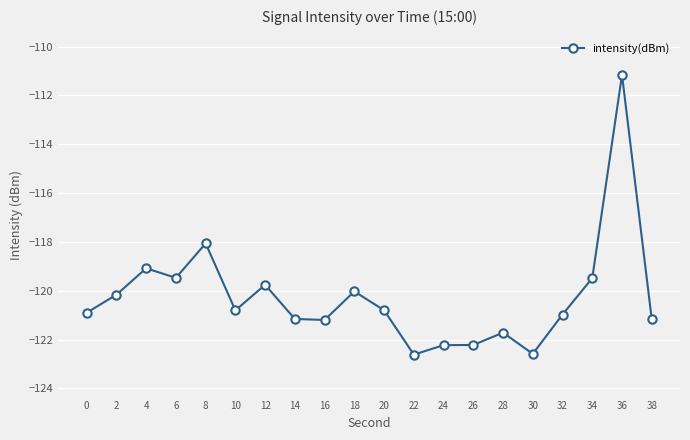

Does the chart have visible grid lines?

Yes